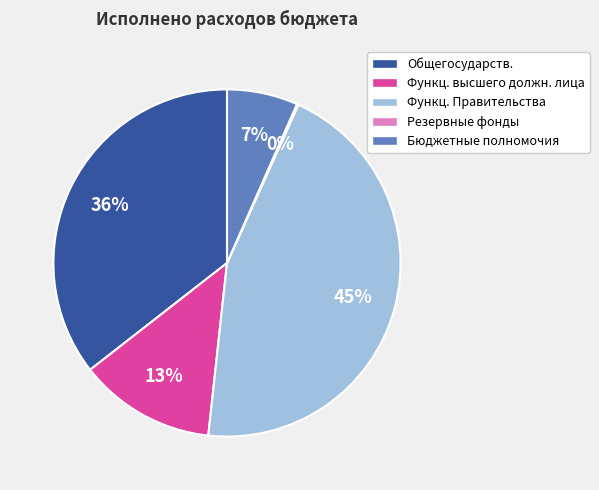

Is there any slice that represents more than half of the pie?

No